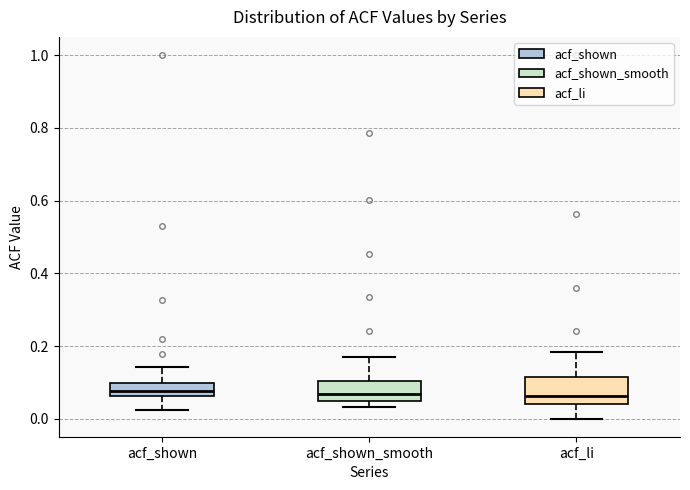

Reading left to right, transcribe this box plot: for each box, give where its median line is, the range the box spans, and where its two whiskers end, as read against the y-axis. The values are not printed on the chart, so give them approximately, as read against the axis.

acf_shown: median 0.08, box 0.06 to 0.10, whiskers 0.02 to 0.14
acf_shown_smooth: median 0.06, box 0.04 to 0.10, whiskers 0.04 (just below the box's lower edge) to 0.16
acf_li: median 0.06, box 0.04 to 0.12, whiskers 0.00 to 0.18